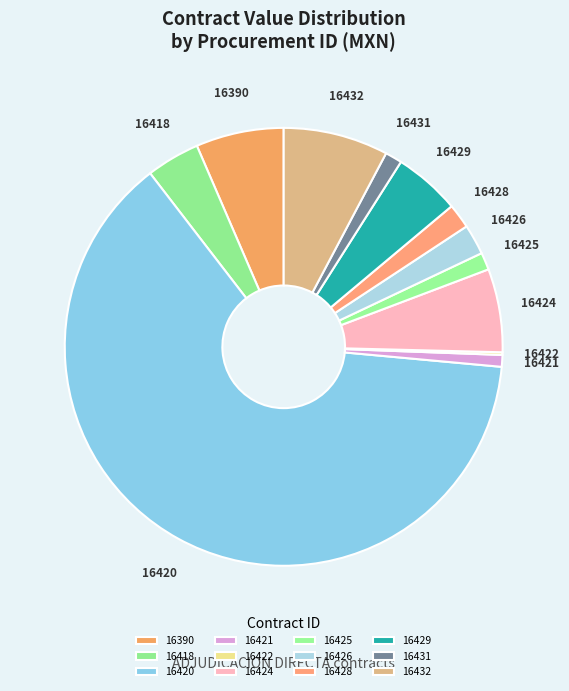

The 16431 slice represents 11% of the pie. True or false?

False